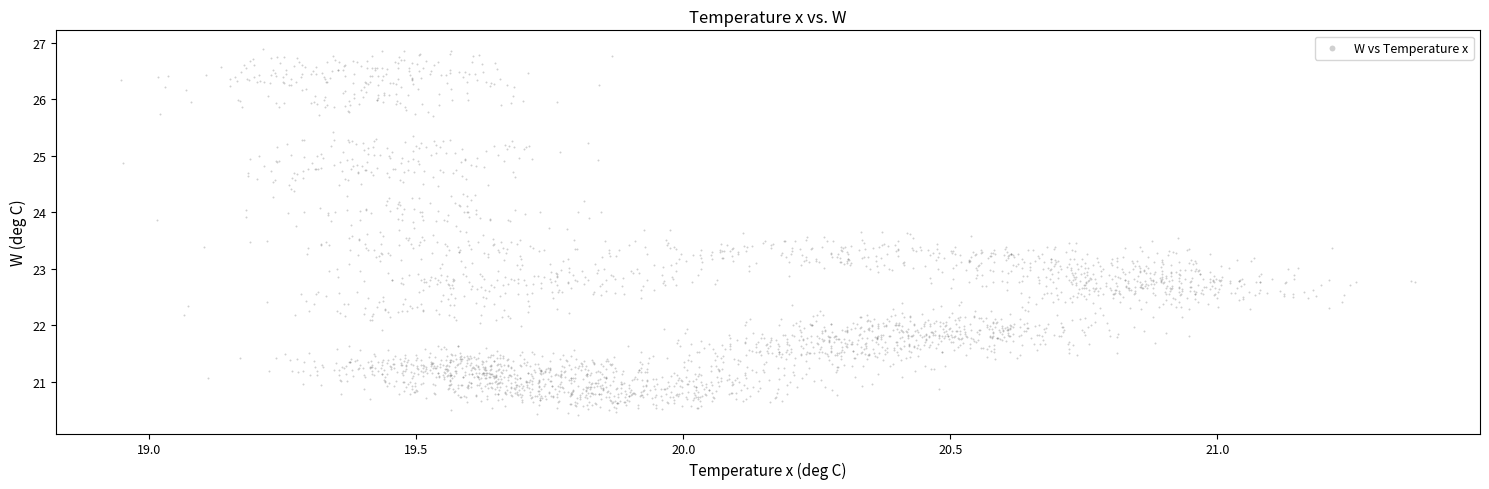

What is the range of Y values (max minus min)?

6.5